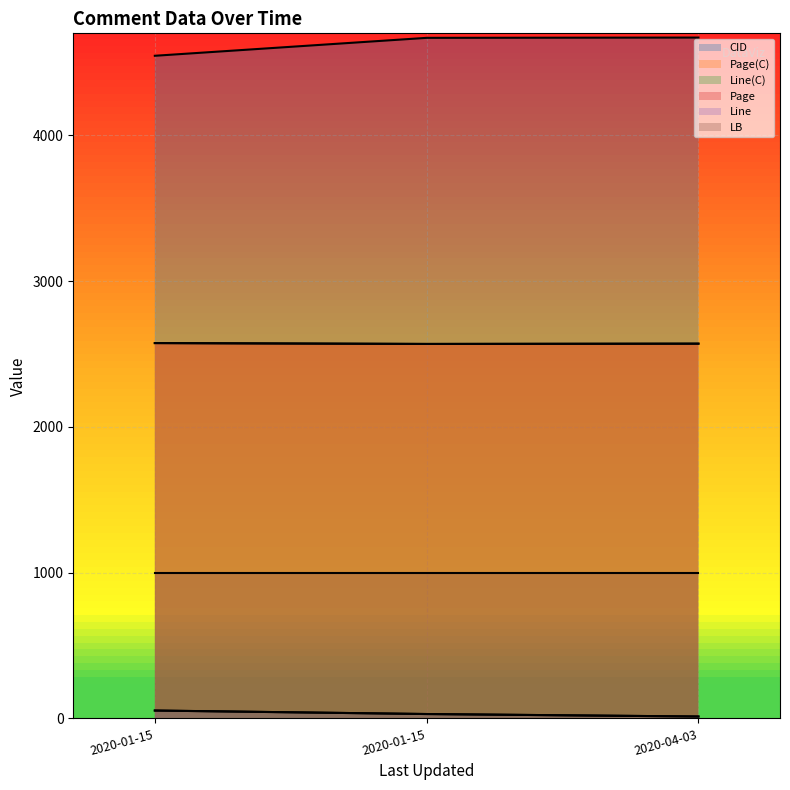

The value of CID at 2020-01-15 is 2762. True or false?

False